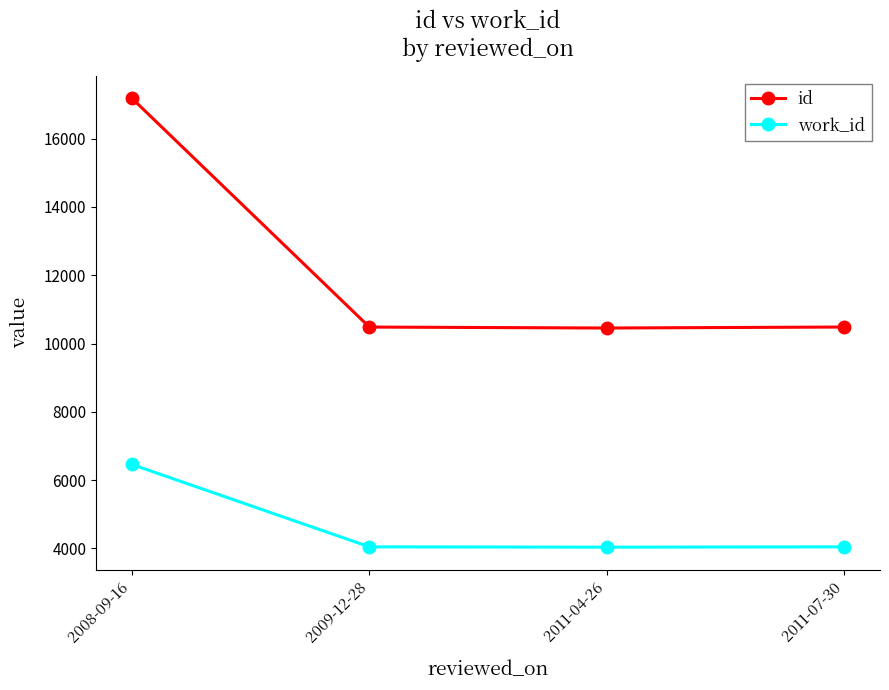

What is the greatest value displayed?

17182